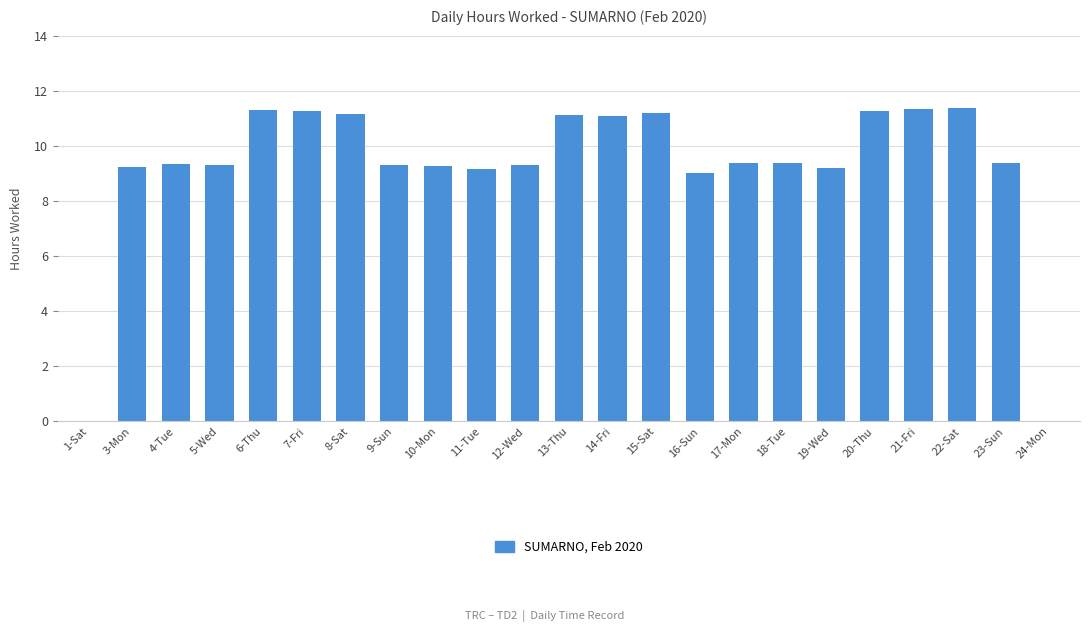

What is the maximum value shown in the chart?

11.4